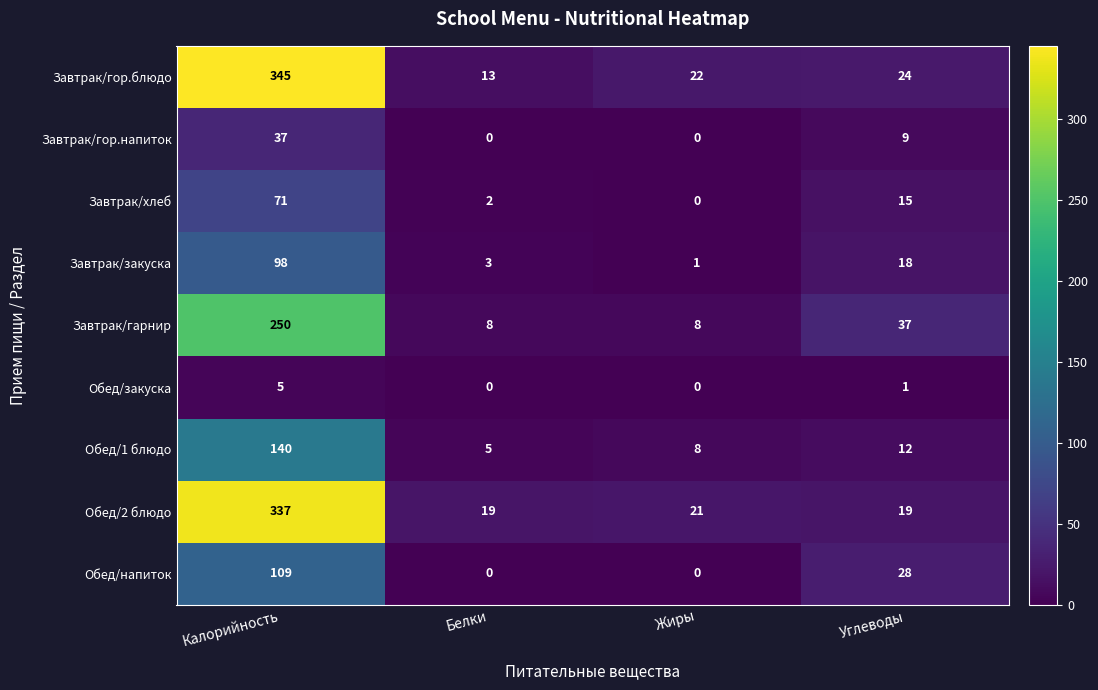

Which series has the widest spread of values?

Завтрак/гор.блюдо